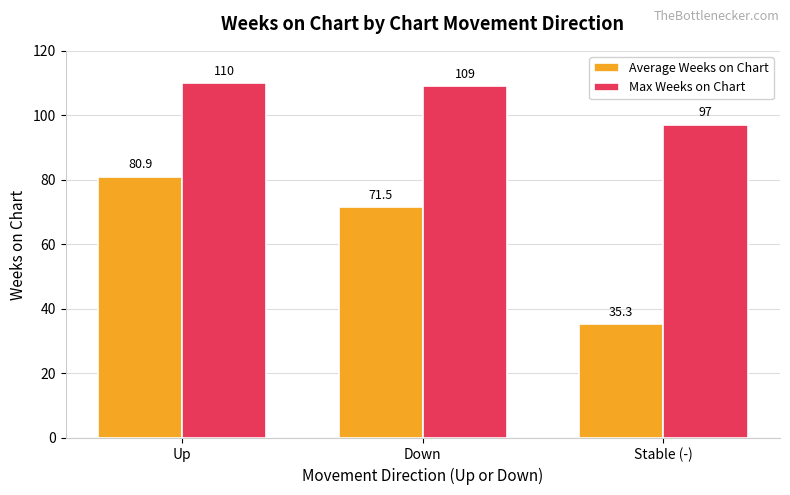

The Max Weeks on Chart series shows 109.0 at Down. True or false?

True